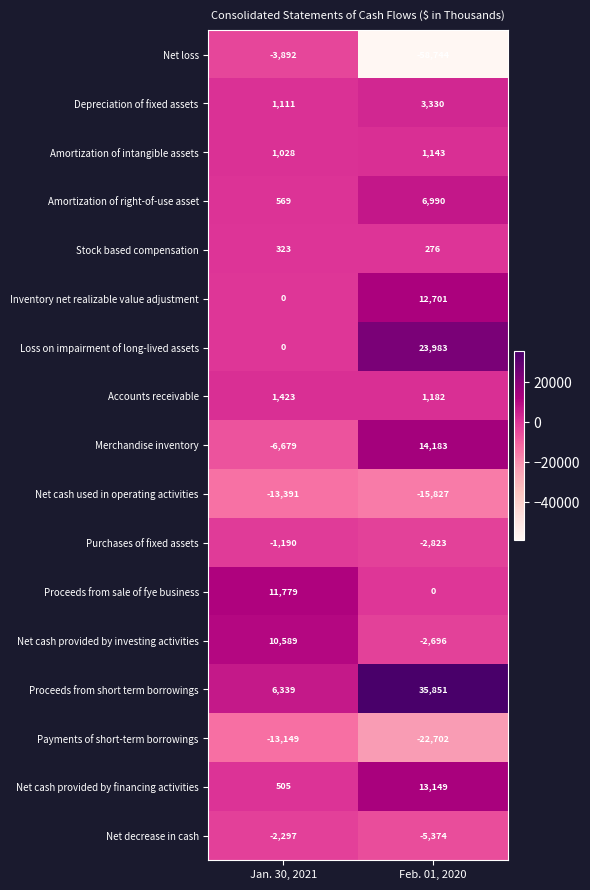

At which category is the sum across all series the highest?

Feb. 01, 2020